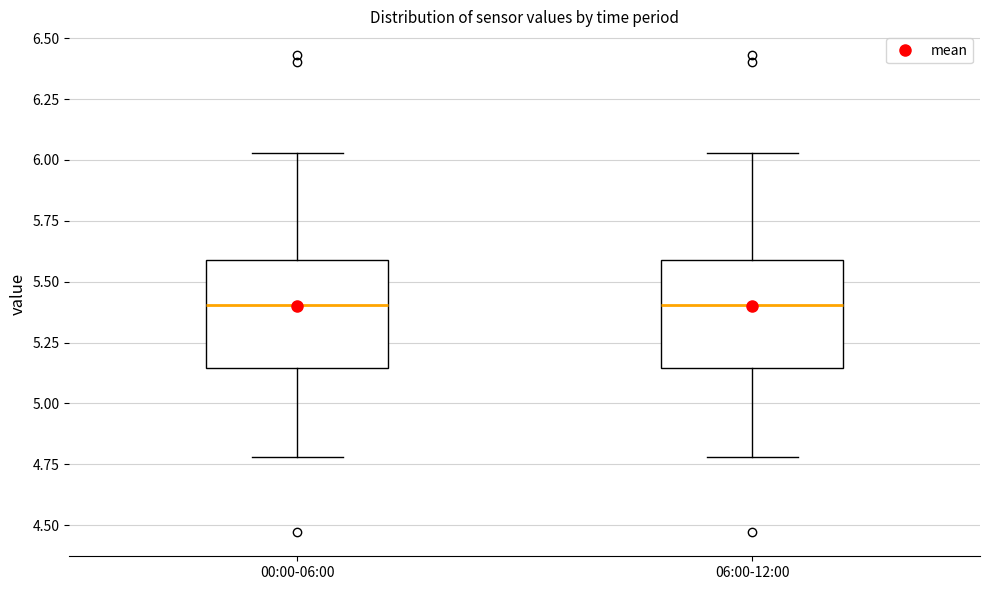

Reading left to right, read every box against the y-axis: the position of its median line, the range the box covers, and the ends of its whiskers. The values are not printed on the chart, so give them approximately, as read against the axis.

00:00-06:00: median 5.40, box 5.15 to 5.60, whiskers 4.80 to 6.05
06:00-12:00: median 5.40, box 5.15 to 5.60, whiskers 4.80 to 6.05